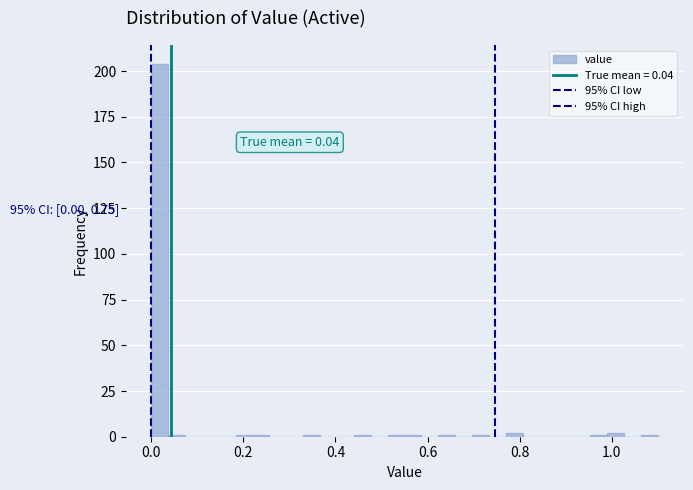

Around what value on the x-axis is the tallest bar? Give the approximate position of its centre, as read against the axis.

0.02